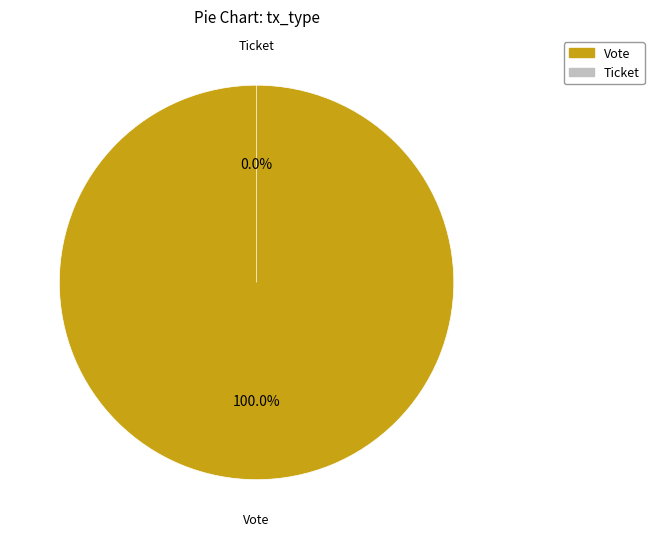

What percentage do Vote and Ticket together represent?

100.0%